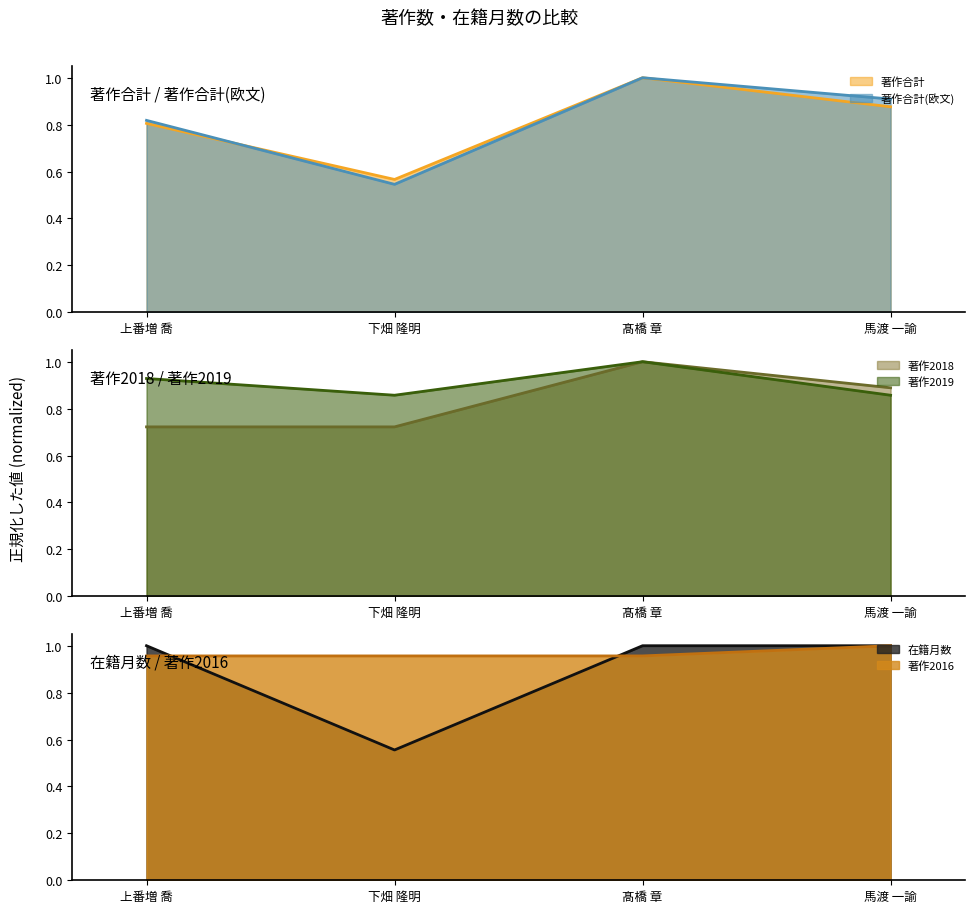

What is the difference between the second highest and minimum values in the 著作合計 series?

0.3